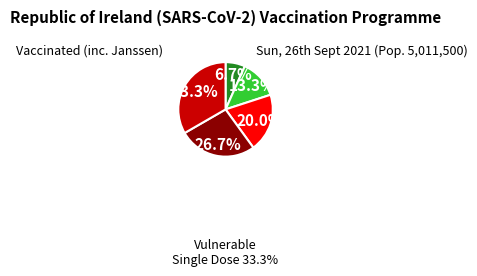

Is there any slice that represents more than half of the pie?

No